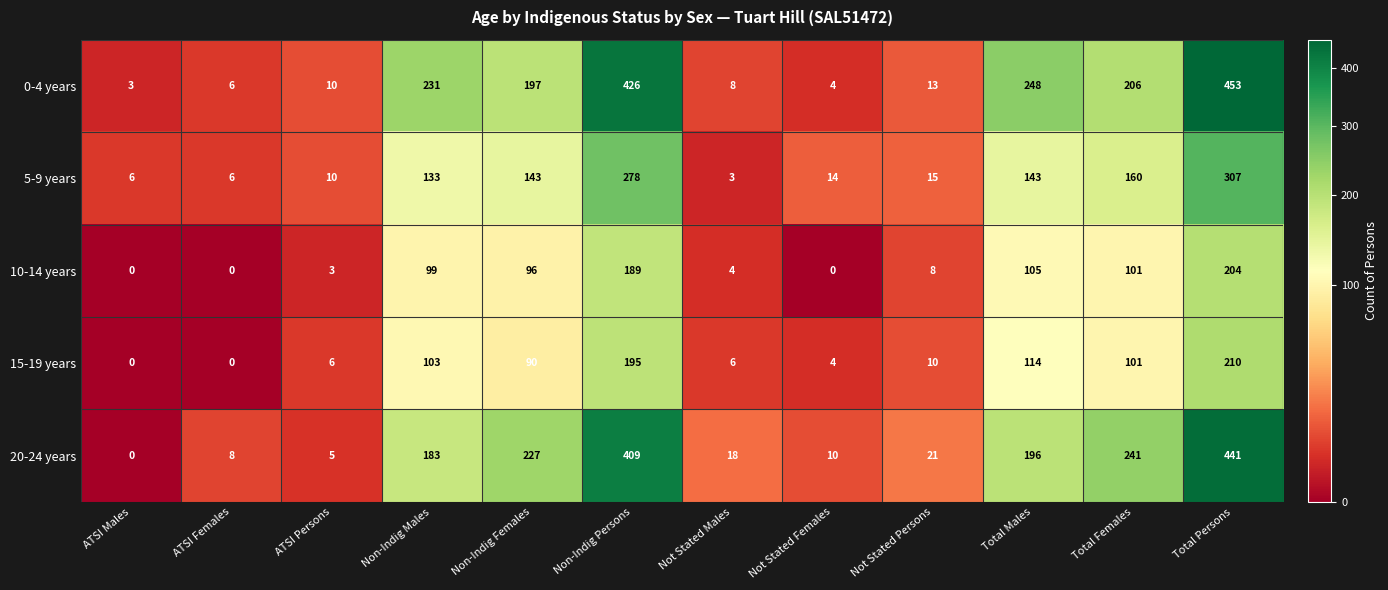

The value of 5-9 years at ATSI Males is 6. True or false?

True